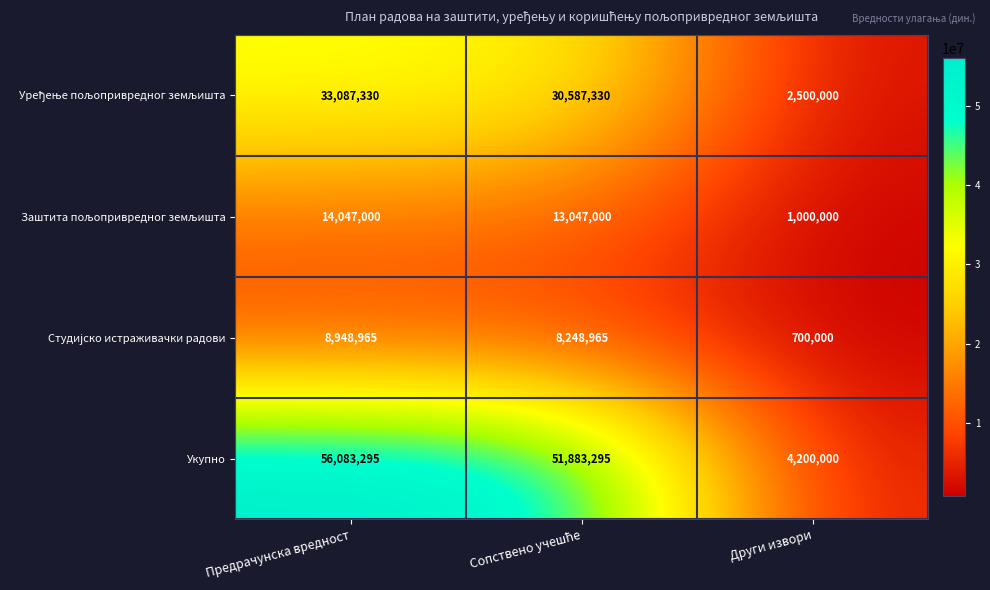

How many distinct data groups are displayed?

4